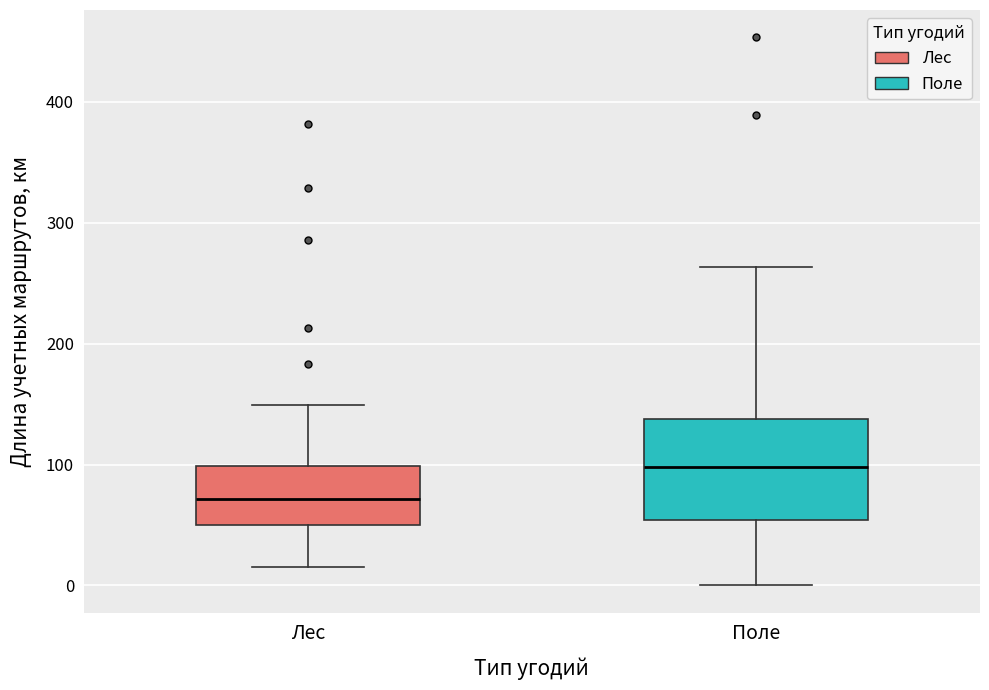

Reading left to right, read every box against the y-axis: the position of its median line, the range the box covers, and the ends of its whiskers. The values are not printed on the chart, so give them approximately, as read against the axis.

Лес: median 70, box 50 to 100, whiskers 20 to 150
Поле: median 100, box 50 to 140, whiskers 0 to 260